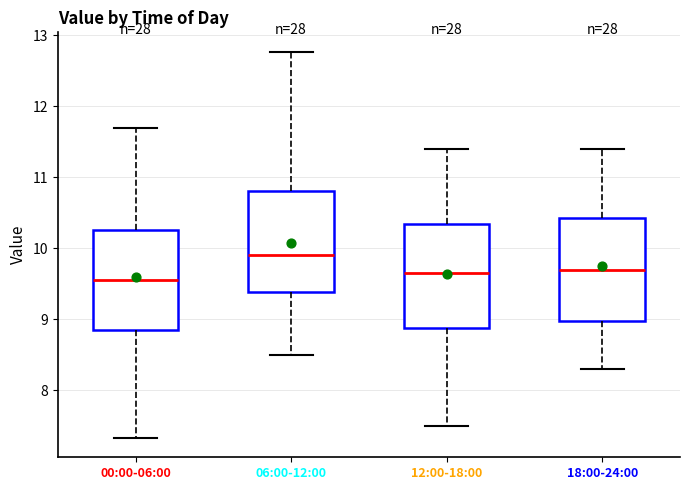

Reading left to right, transcribe this box plot: for each box, give where its median line is, the range the box spans, and where its two whiskers end, as read against the y-axis. The values are not printed on the chart, so give them approximately, as read against the axis.

00:00-06:00: median 9.6, box 8.9 to 10.3, whiskers 7.3 to 11.7
06:00-12:00: median 9.9, box 9.4 to 10.8, whiskers 8.5 to 12.8
12:00-18:00: median 9.7, box 8.9 to 10.4, whiskers 7.5 to 11.4
18:00-24:00: median 9.7, box 9.0 to 10.4, whiskers 8.3 to 11.4